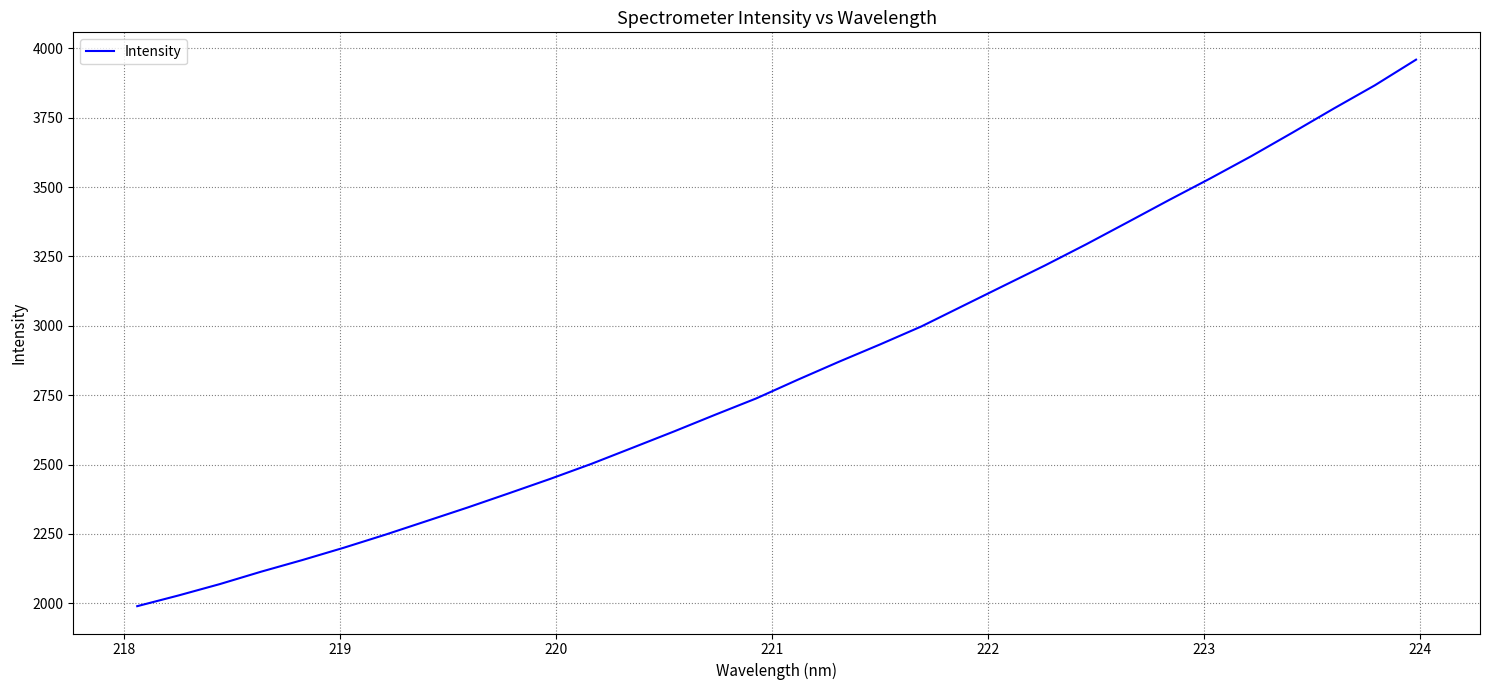

What is the maximum value shown in the chart?

3959.2